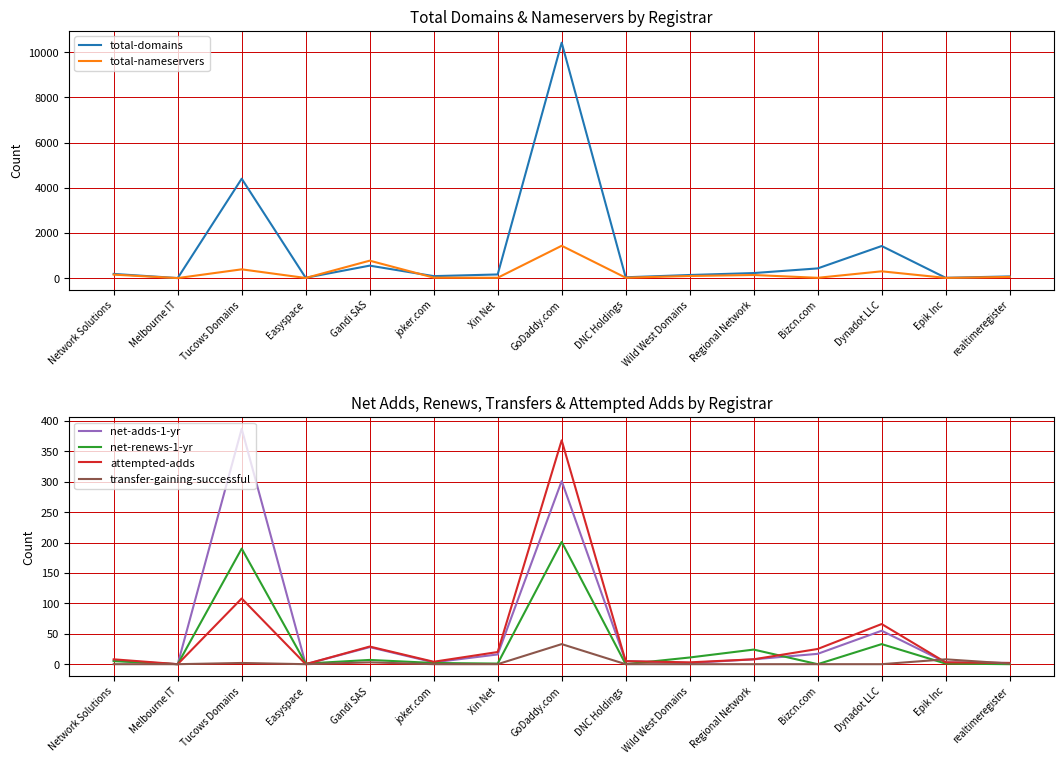

What is the value of the total-nameservers point at the 5th from the left?

771